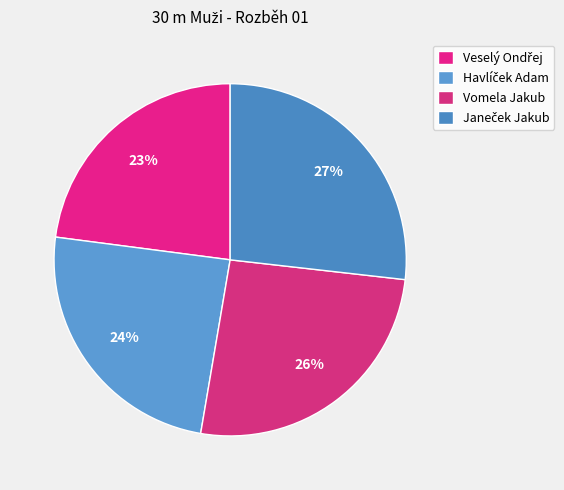

How many segments does this pie chart have?

4